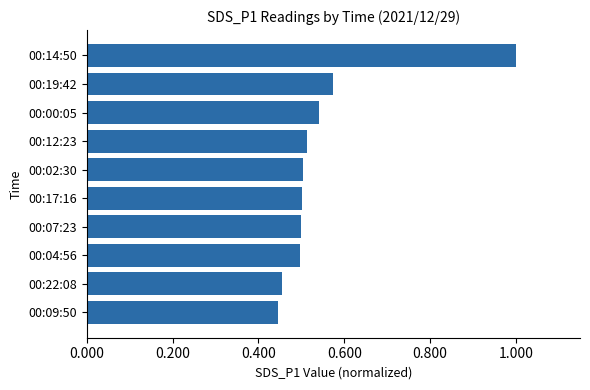

How many distinct data groups are displayed?

1